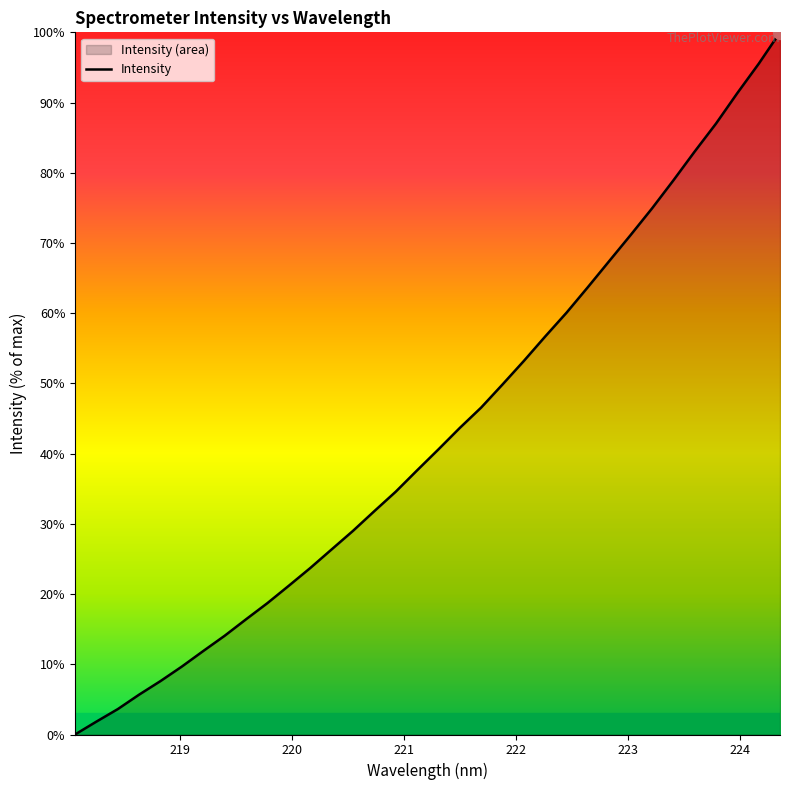

Reading right to left, list all the values displayed in this chart.

100.0	95.5	91.3	87.0	83.0	78.9	74.9	71.1	67.4	63.7	60.1	56.7	53.2	49.9	46.6	43.7	40.6	37.6	34.6	31.8	29.0	26.4	23.7	21.2	18.7	16.4	14.1	11.9	9.7	7.6	5.7	3.6	1.8	0.0